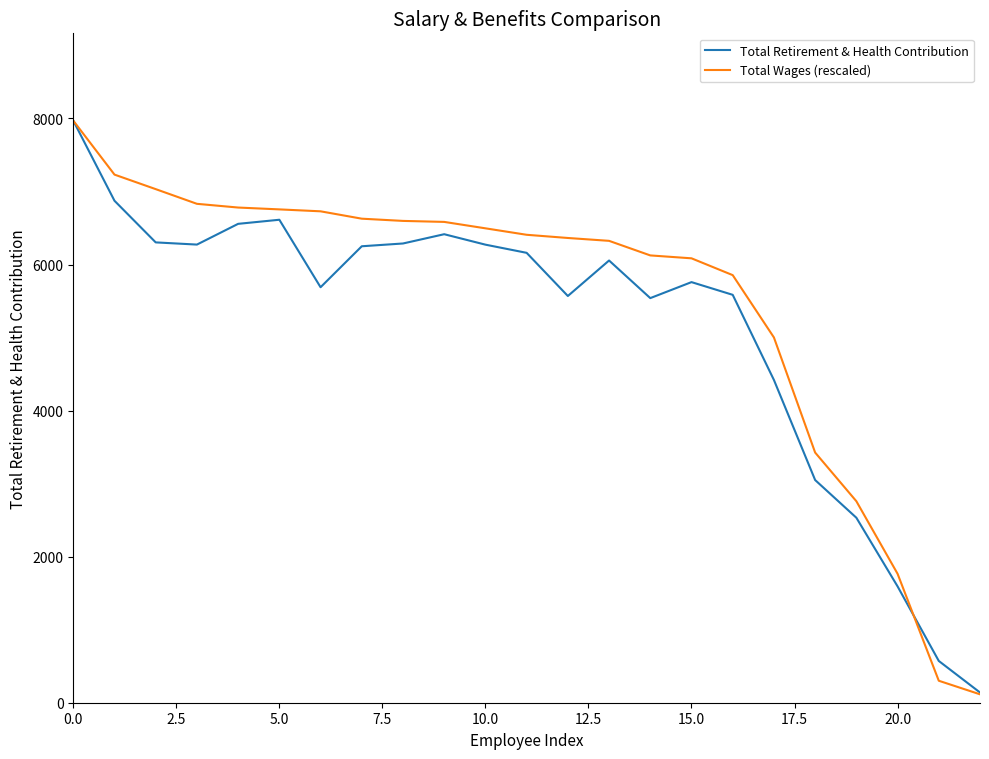

Which series has the largest total across all categories?

Total Wages (rescaled)